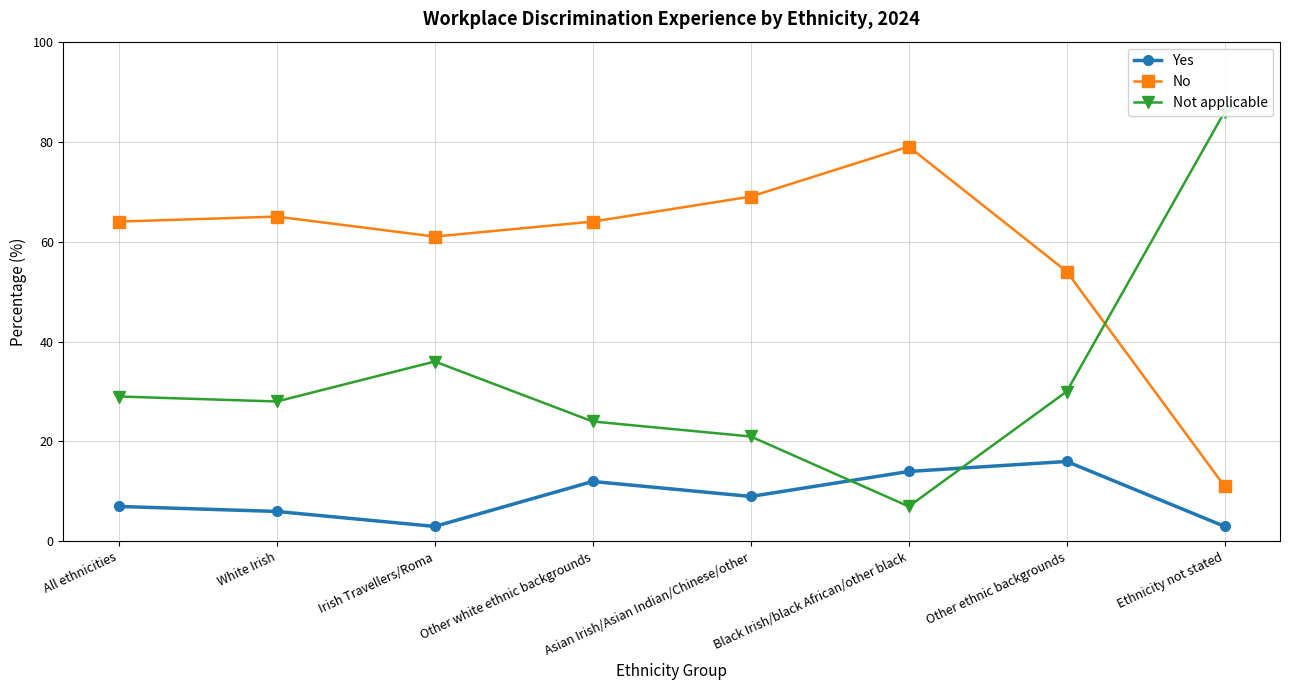

Is the value of No at Ethnicity not stated greater than the value of Not applicable at Black Irish/black African/other black?

Yes